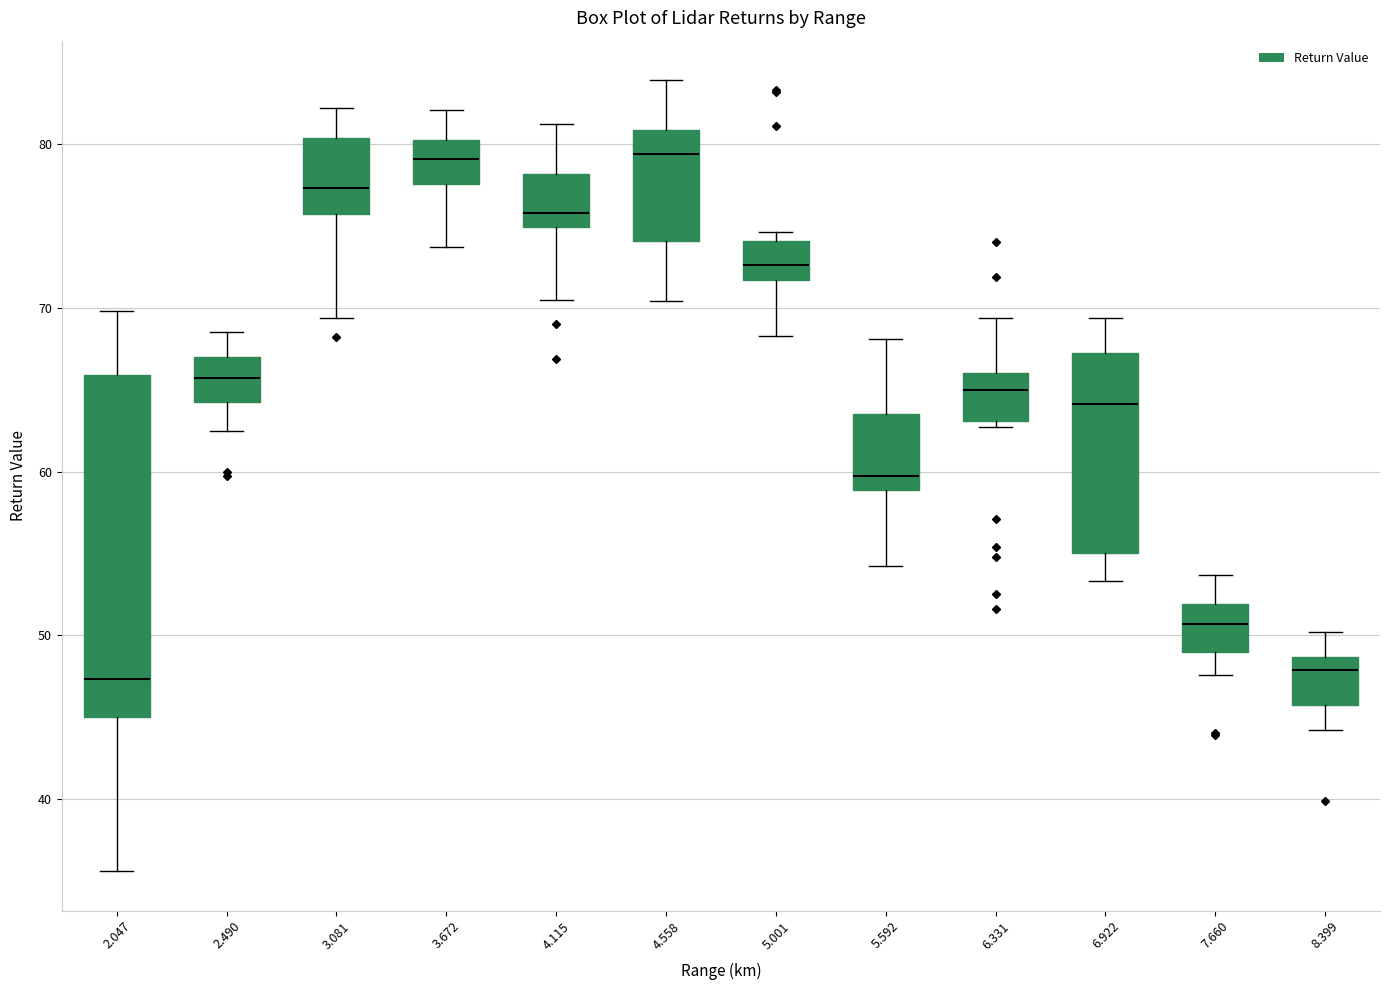

Reading left to right, read every box against the y-axis: the position of its median line, the range the box covers, and the ends of its whiskers. The values are not printed on the chart, so give them approximately, as read against the axis.

2.047: median 47, box 45 to 66, whiskers 36 to 70
2.490: median 66, box 64 to 67, whiskers 63 to 69
3.081: median 77, box 76 to 80, whiskers 69 to 82
3.672: median 79, box 78 to 80, whiskers 74 to 82
4.115: median 76, box 75 to 78, whiskers 71 to 81
4.558: median 79, box 74 to 81, whiskers 70 to 84
5.001: median 73, box 72 to 74, whiskers 68 to 75
5.592: median 60, box 59 to 64, whiskers 54 to 68
6.331: median 65, box 63 to 66, whiskers 63 (just below the box's lower edge) to 69
6.922: median 64, box 55 to 67, whiskers 53 to 69
7.660: median 51, box 49 to 52, whiskers 48 to 54
8.399: median 48, box 46 to 49, whiskers 44 to 50